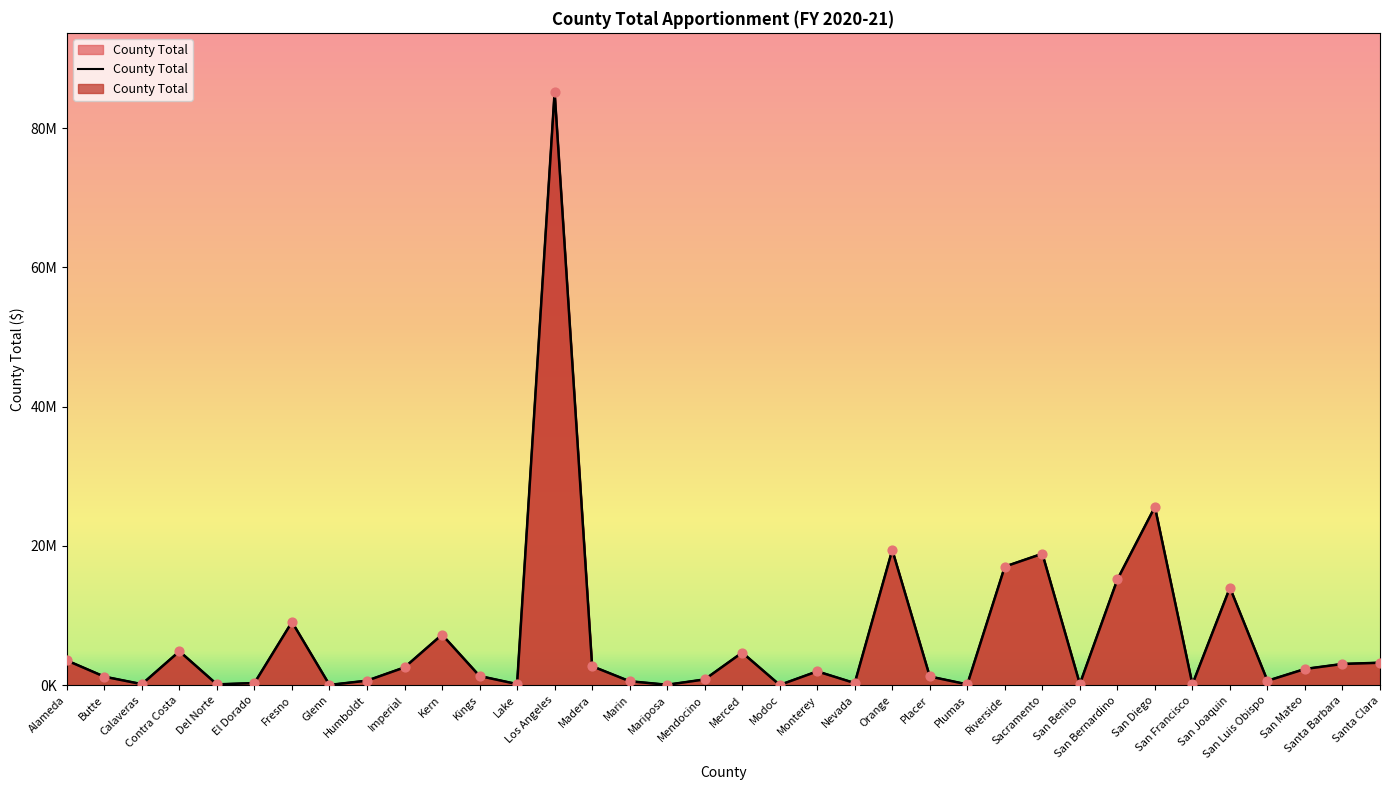

What is the change in value from Humboldt to Mendocino?

+178312